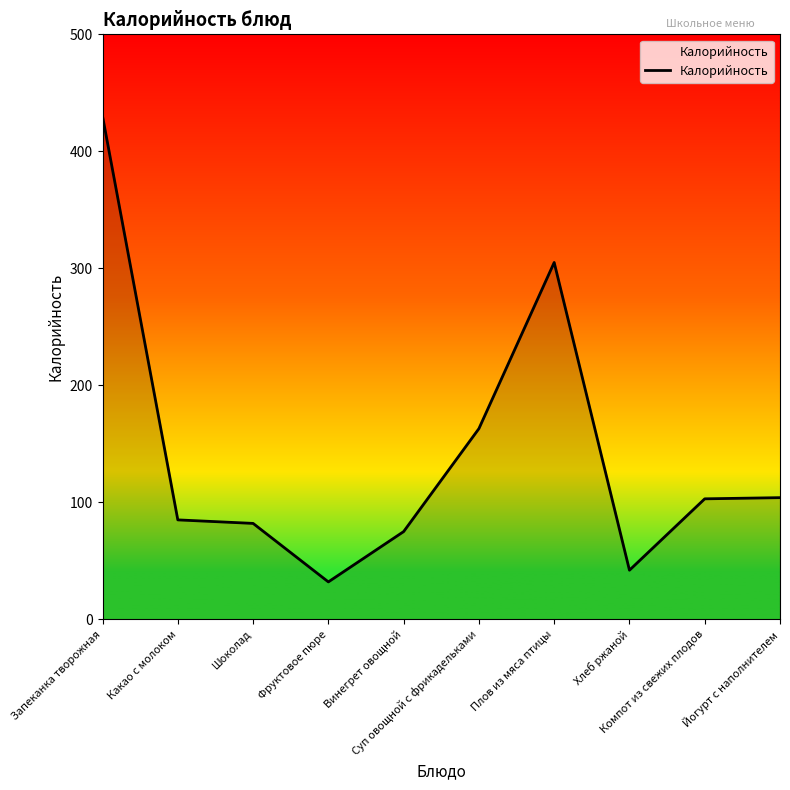

Count the number of categories in the chart.

10